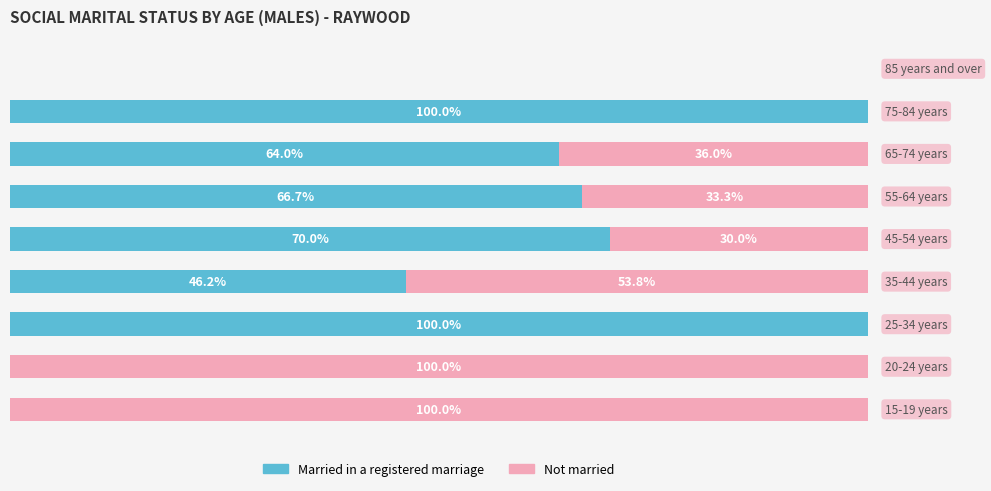

What are all the series names shown in the legend?

Married in a registered marriage, Not married